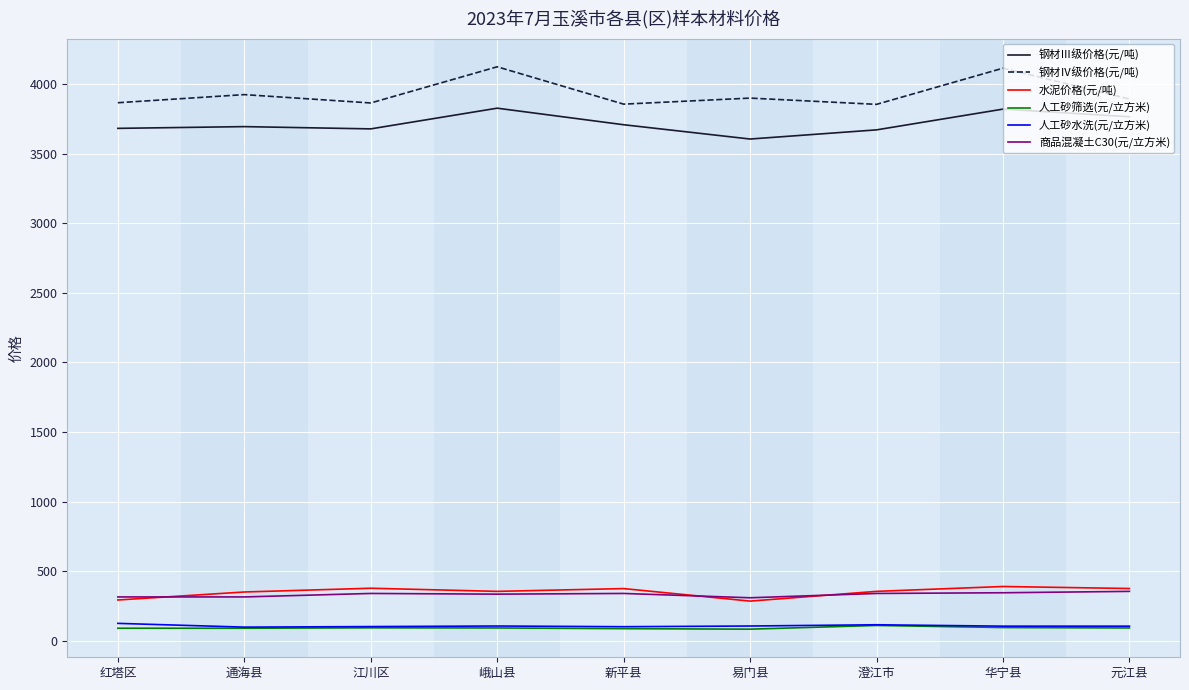

True or false: 水泥价格(元/吨) and 钢材Ⅳ级价格(元/吨) intersect in this chart.

False